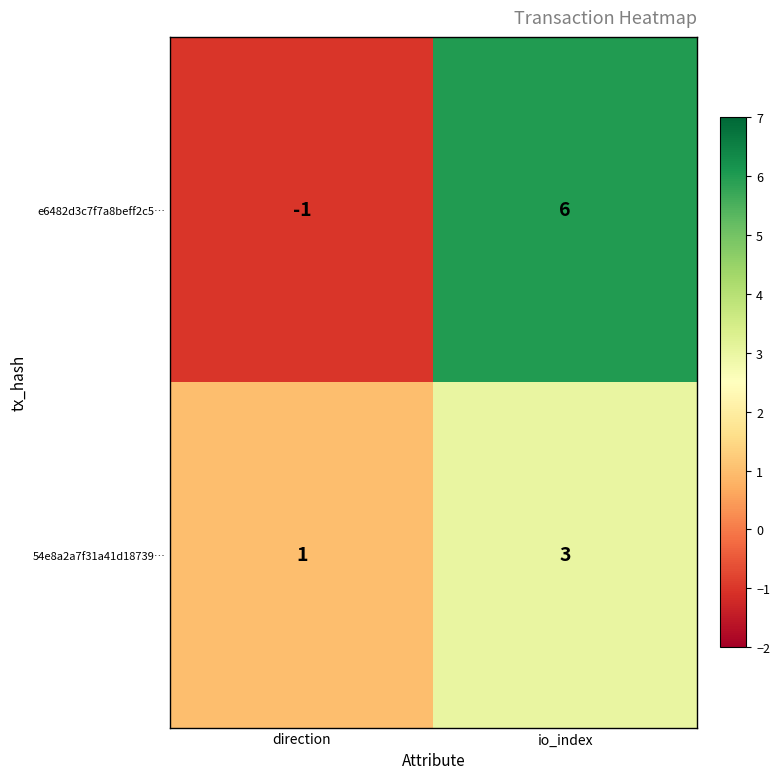

Is it true that 54e8a2a7f31a41d18739… equals 1 at direction?

True